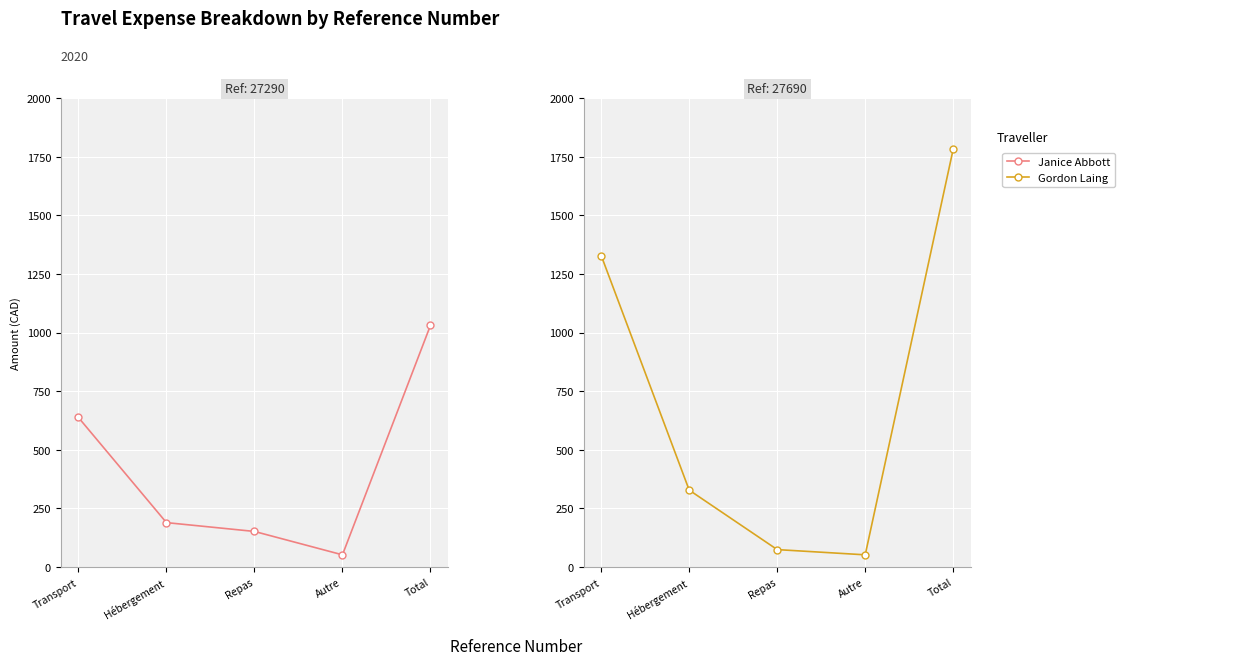

True or false: Gordon Laing and Janice Abbott intersect in this chart.

True